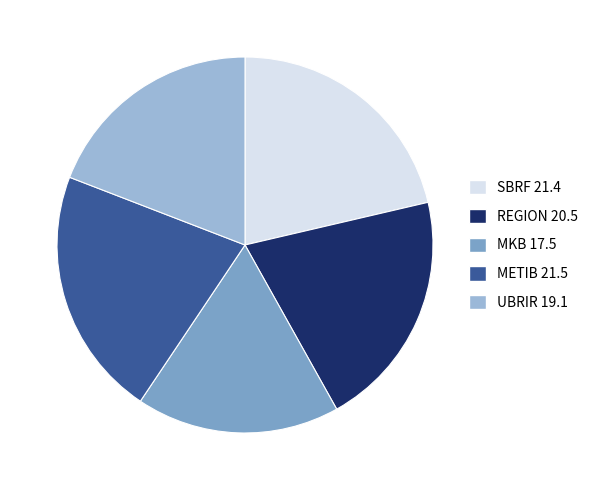

Which slice is the smallest?

MKB